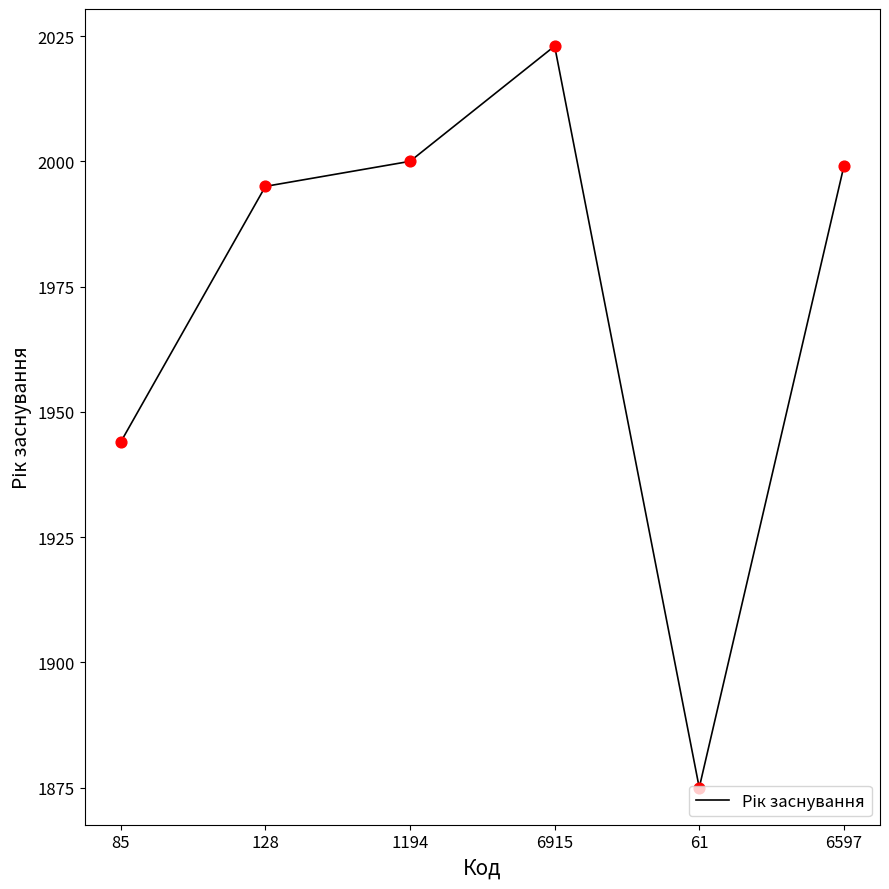

Between 1194 and 6915, which is larger?

6915